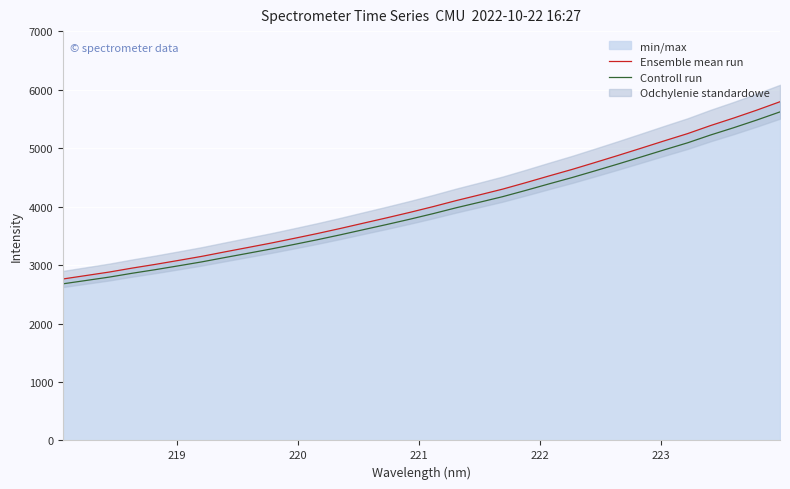

What is the maximum value for Controll run?

5618.5